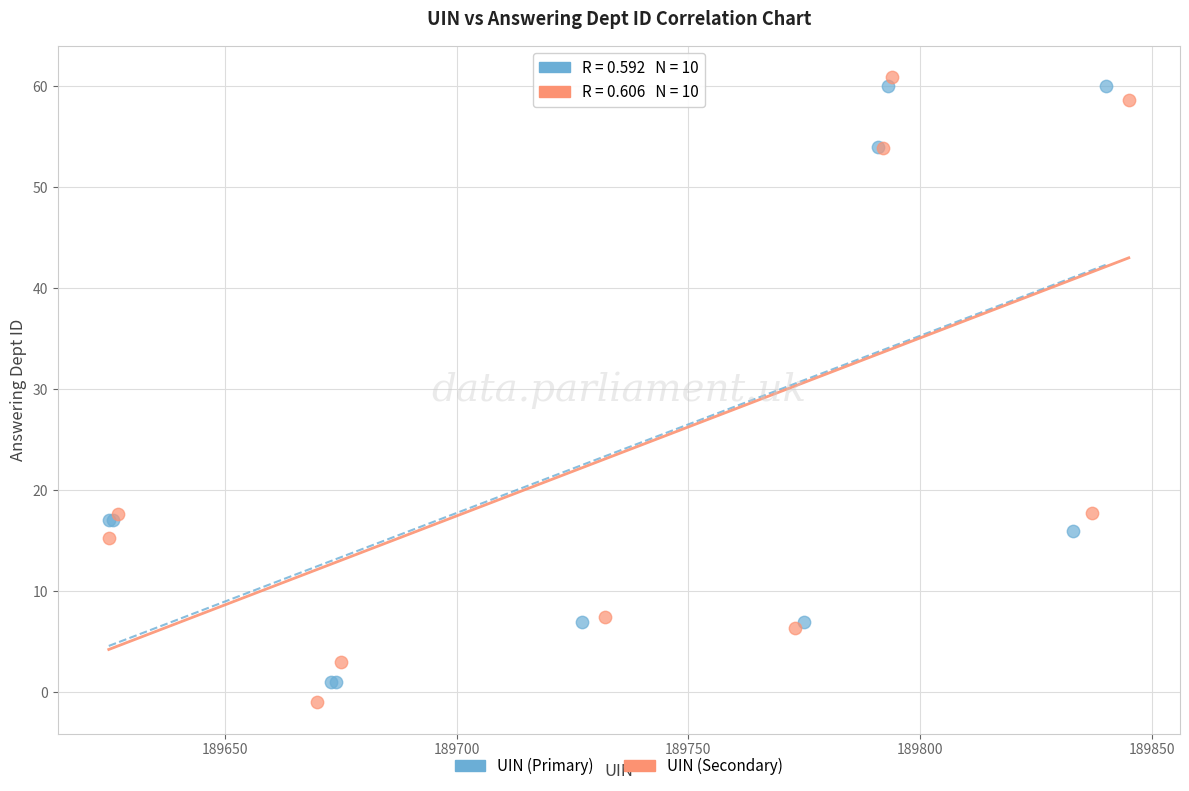

What are all the series names shown in the legend?

UIN (Primary), UIN (Secondary)